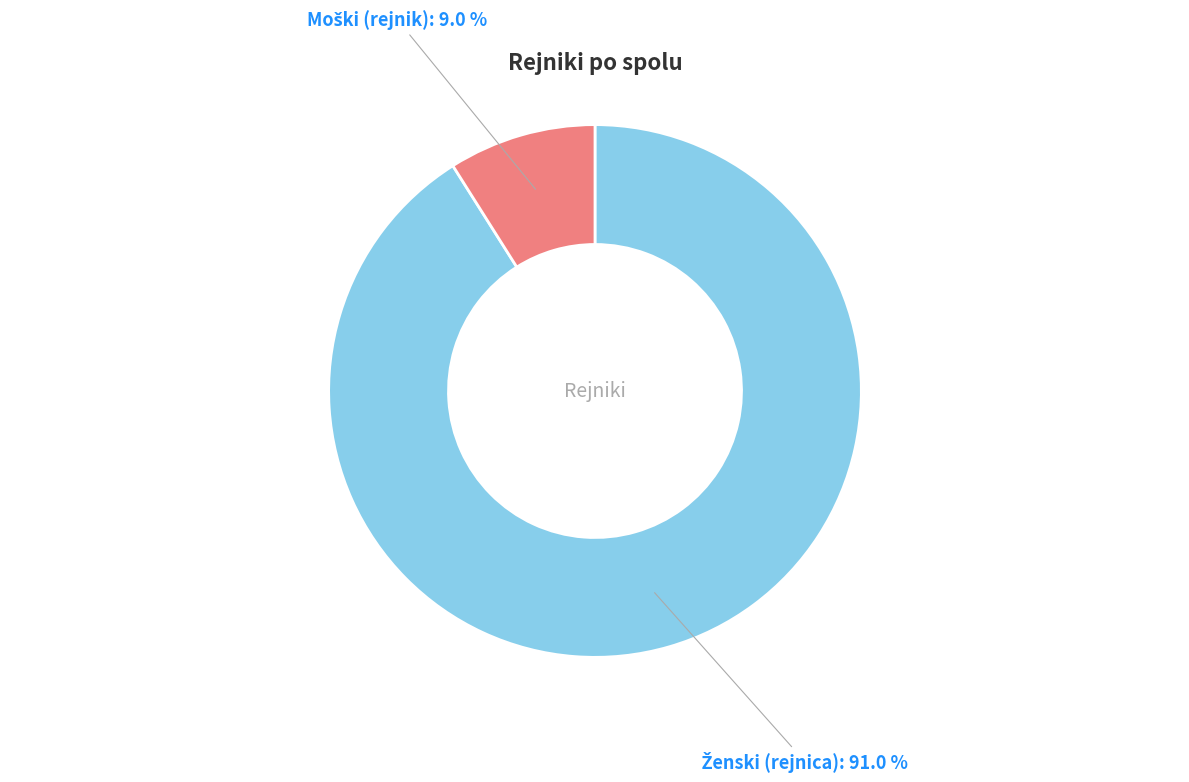

How many slices are in this pie chart?

2